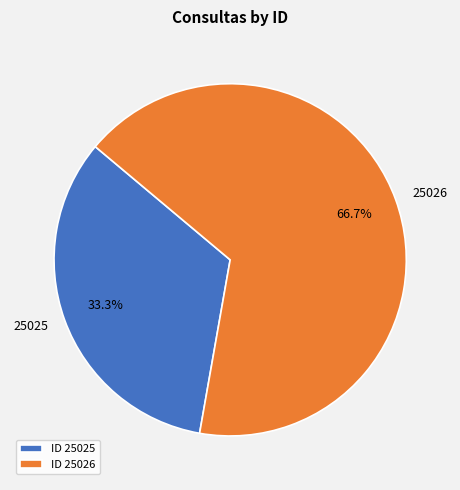

How many slices are in this pie chart?

2